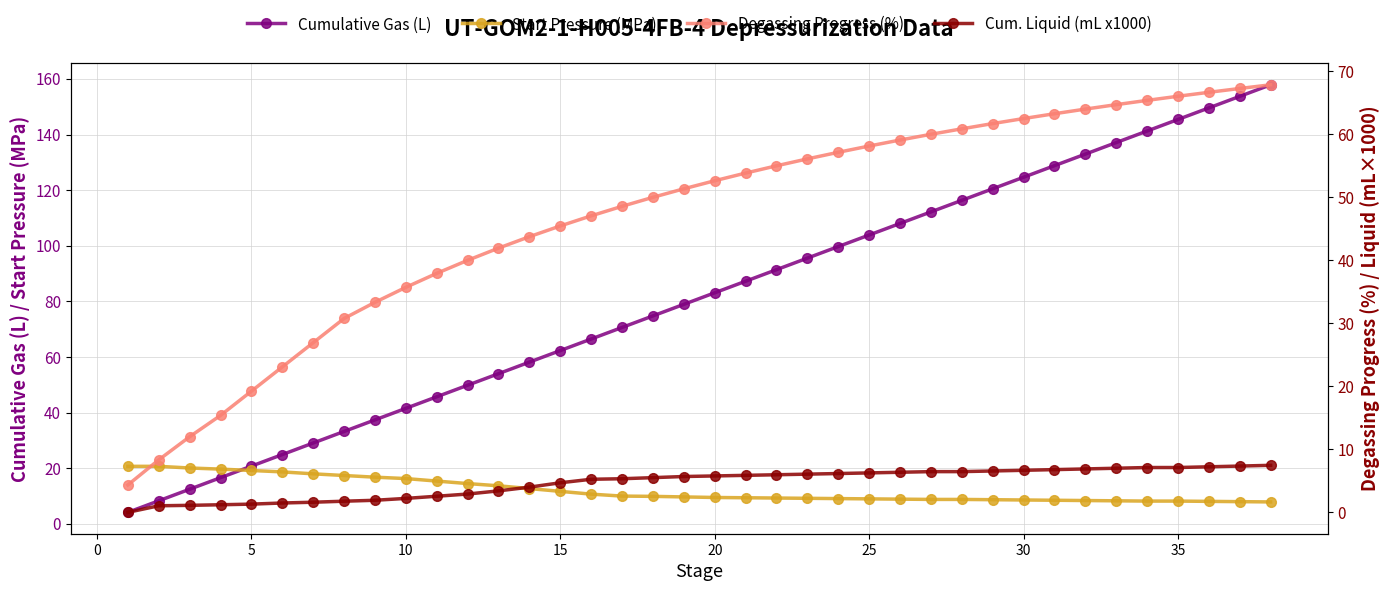

What are all the series names shown in the legend?

Cumulative Gas (L), Start Pressure (MPa), Degassing Progress (%), Cum. Liquid (mL x1000)